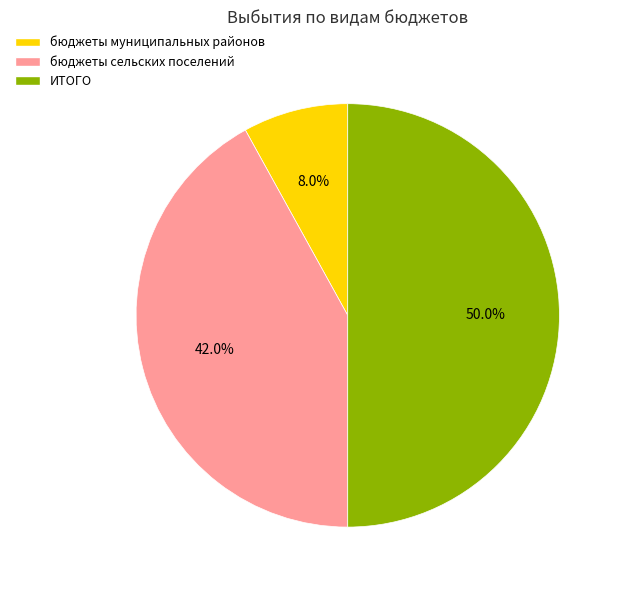

To the nearest percent, what is the difference between the largest and smallest slice percentages?

42%